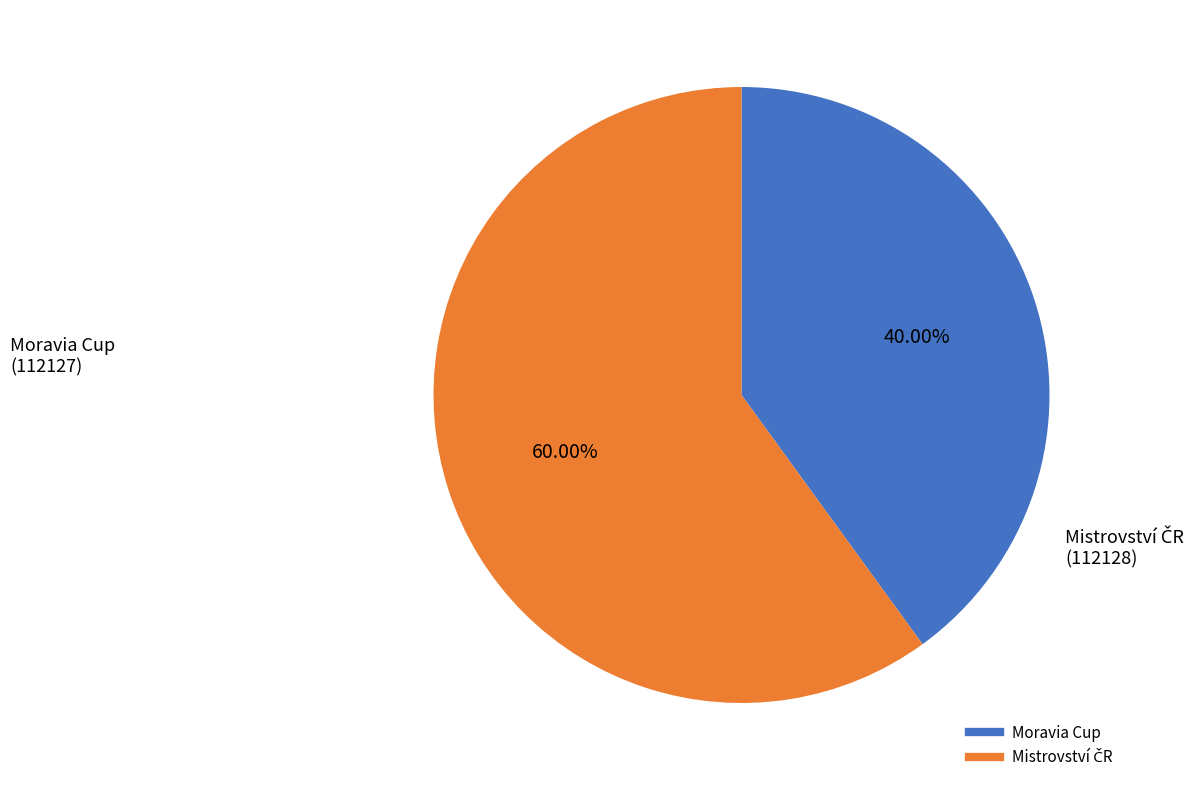

Is there any slice that represents more than half of the pie?

Yes